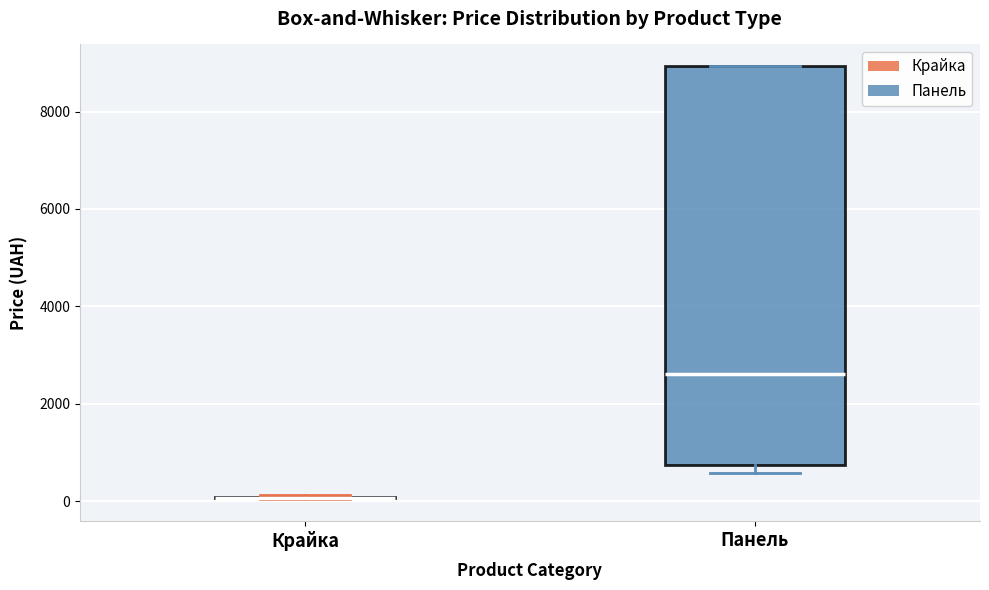

Comparing the boxes themselves (not the whiskers), which one is the tallest?

Панель